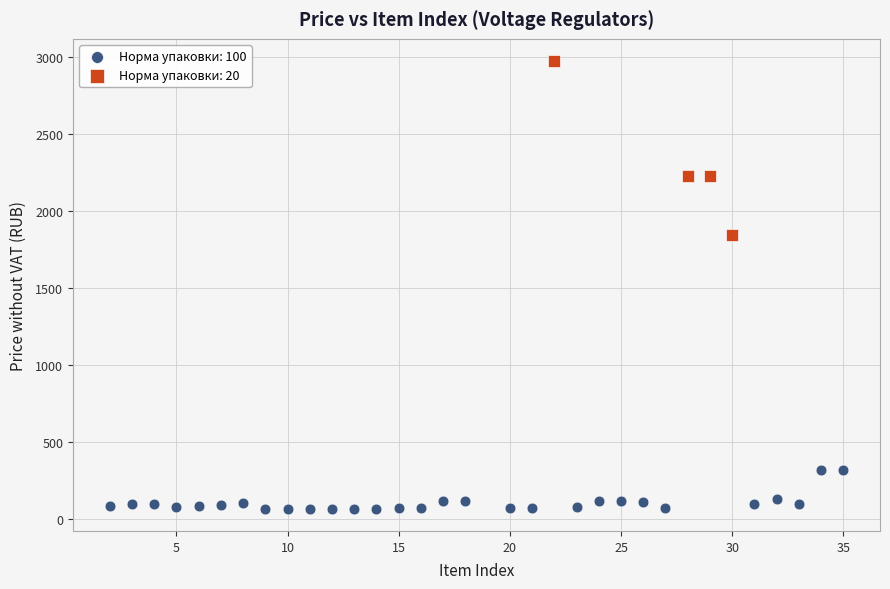

What are all the series names shown in the legend?

Норма упаковки: 100, Норма упаковки: 20